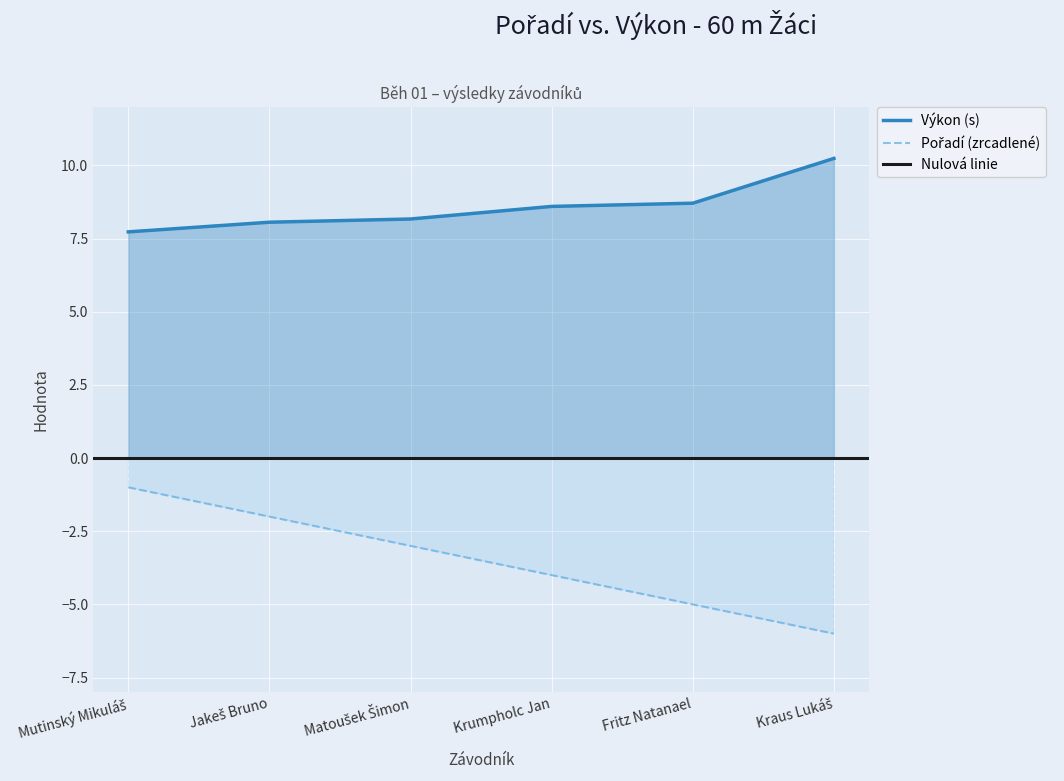

True or false: Pořadí has a value of -4.0 at Krumpholc Jan.

True